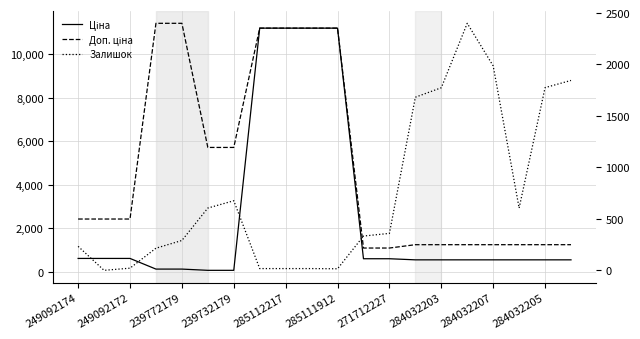

What is the approximate value of Доп. ціна at 19?

1235.4